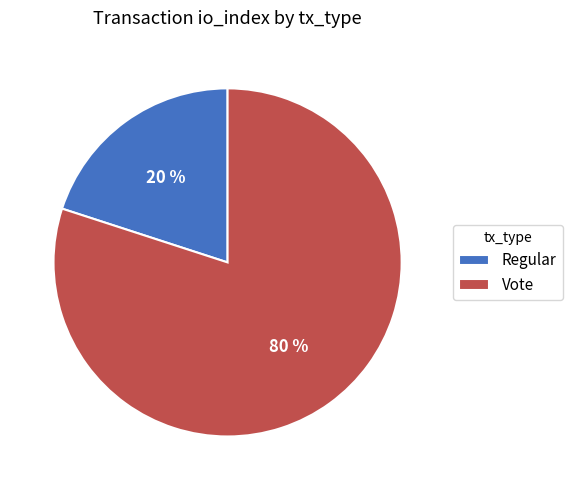

Which slice is the smallest?

Regular